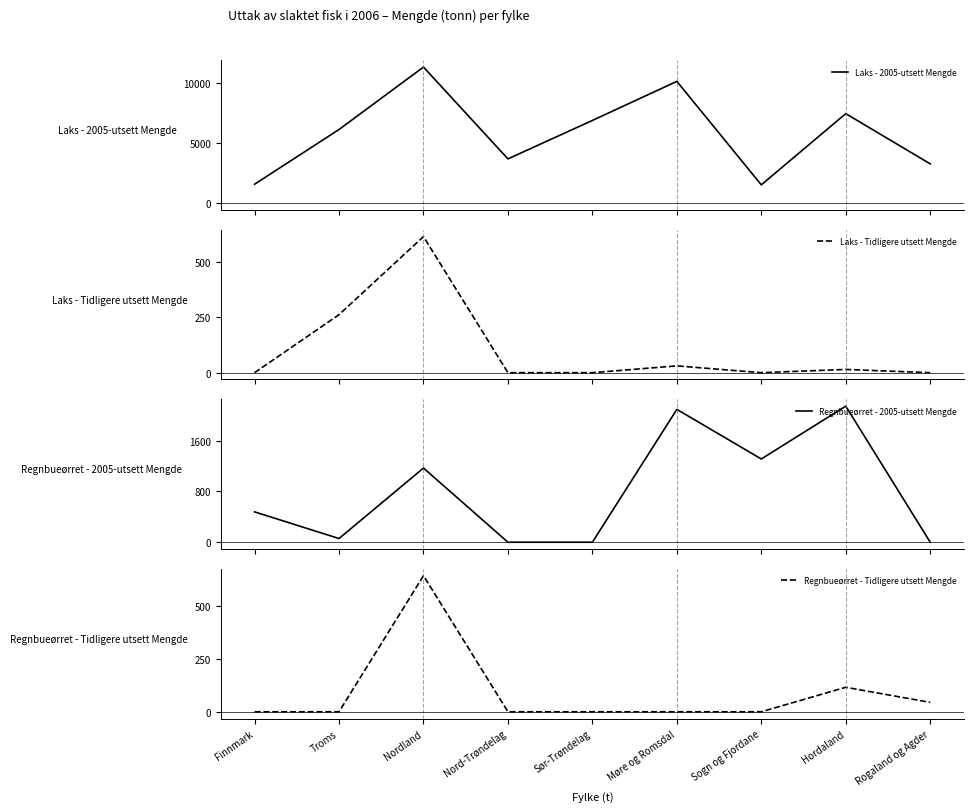

True or false: Laks - Tidligere utsett Mengde and Regnbueørret - Tidligere utsett Mengde cross at least once.

True